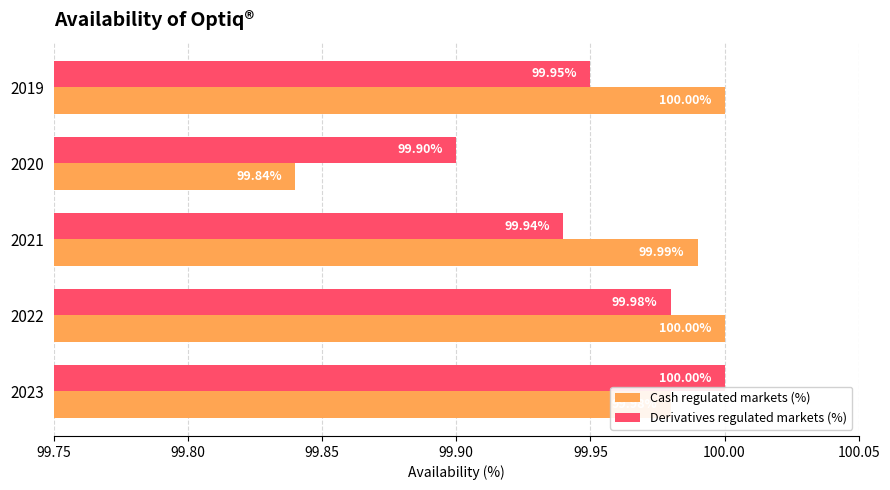

Which series changed the most between 2023 and 2019?

Derivatives regulated markets (%)